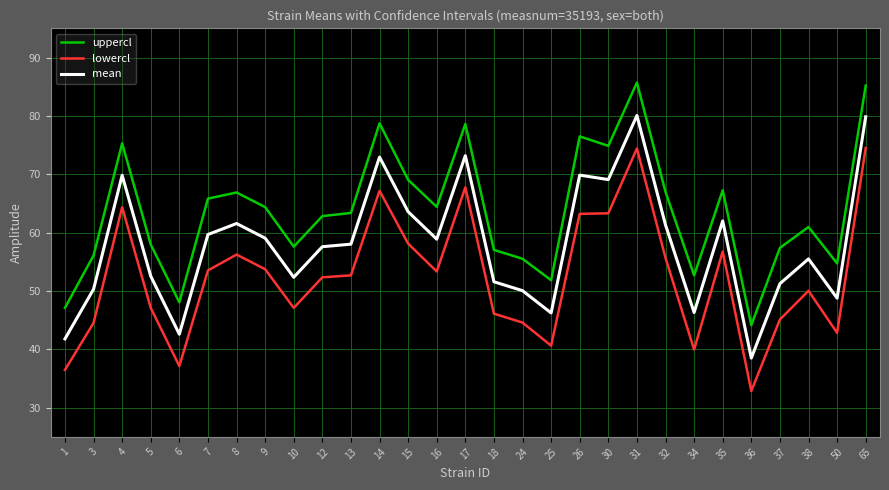

True or false: mean and lowercl intersect in this chart.

False